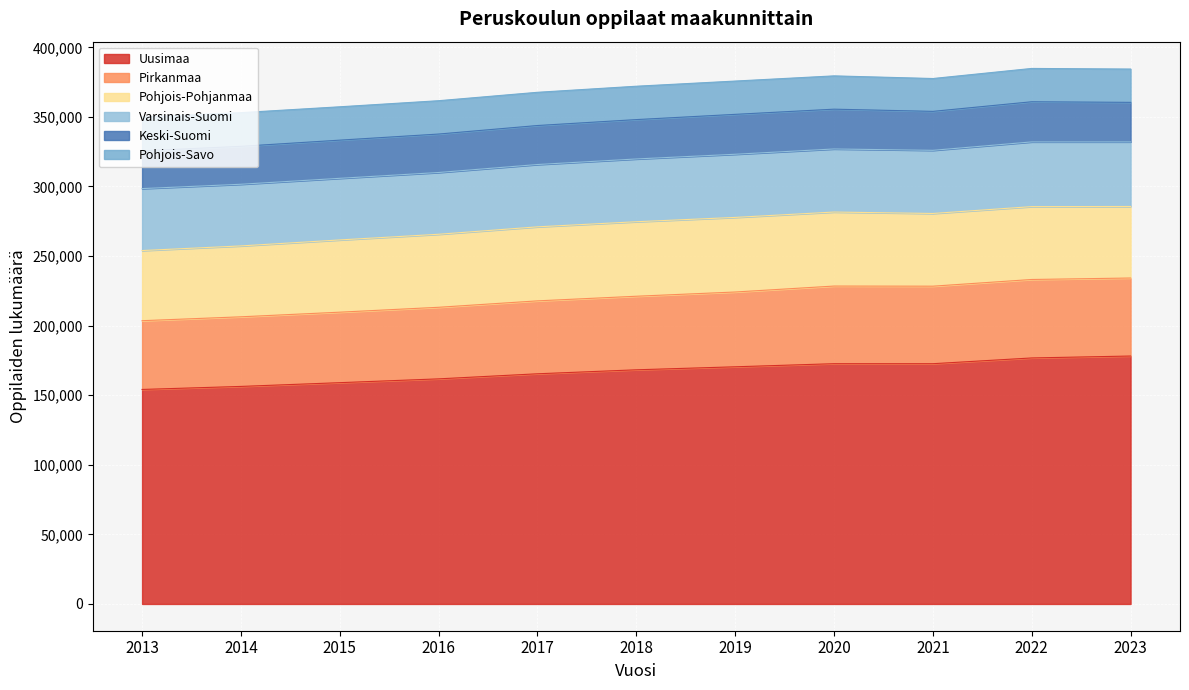

True or false: Varsinais-Suomi and Pohjois-Savo intersect in this chart.

False